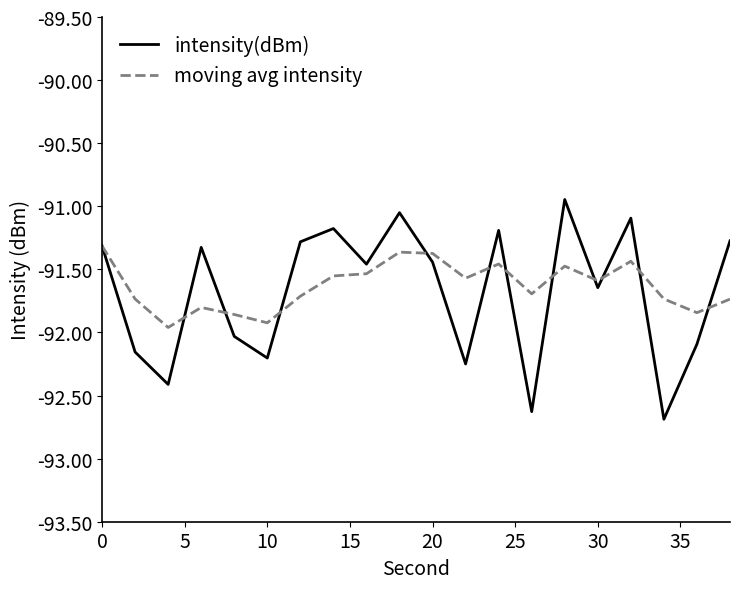

How many lines are shown in the chart?

2